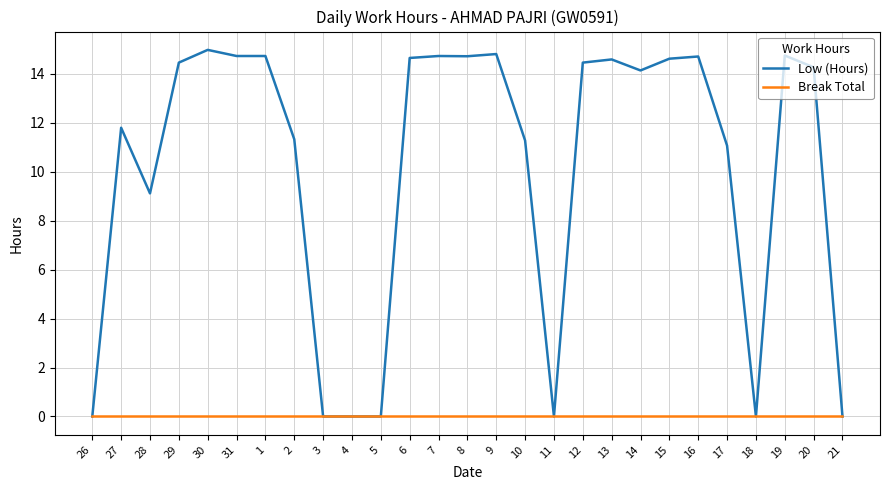

Is the value of Break Total at 10 greater than the value of Low (Hours) at 17?

No